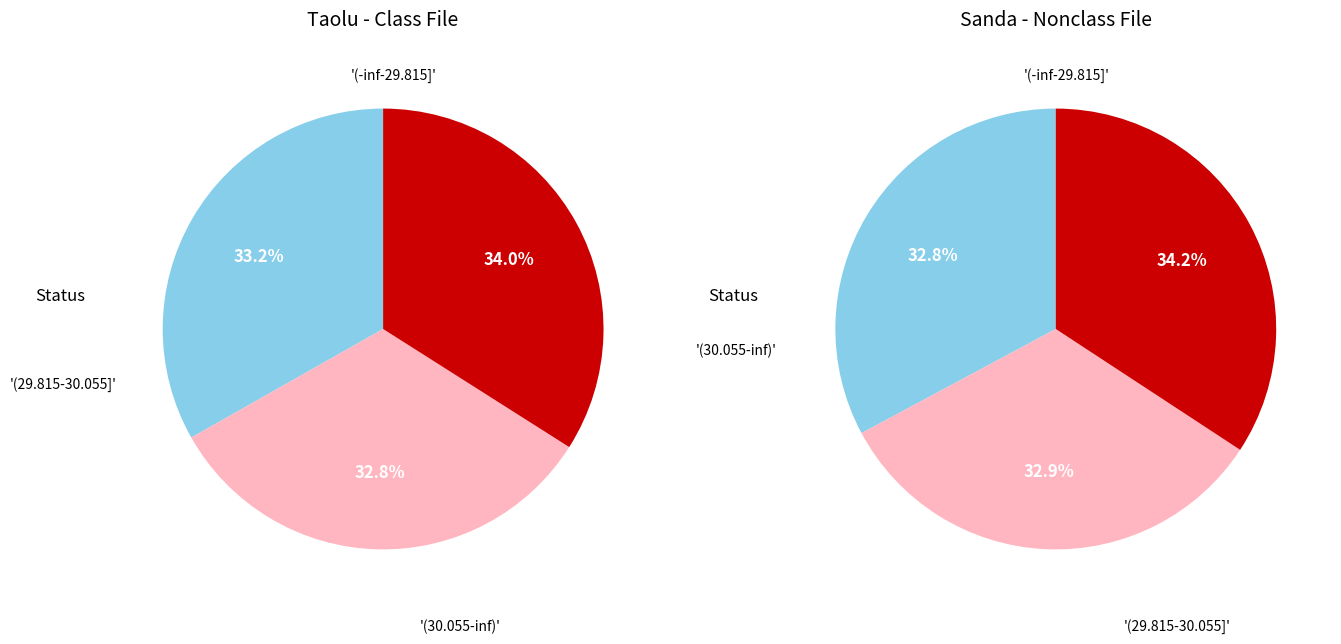

What percentage is NOT represented by Attending Sanda?

66.0%